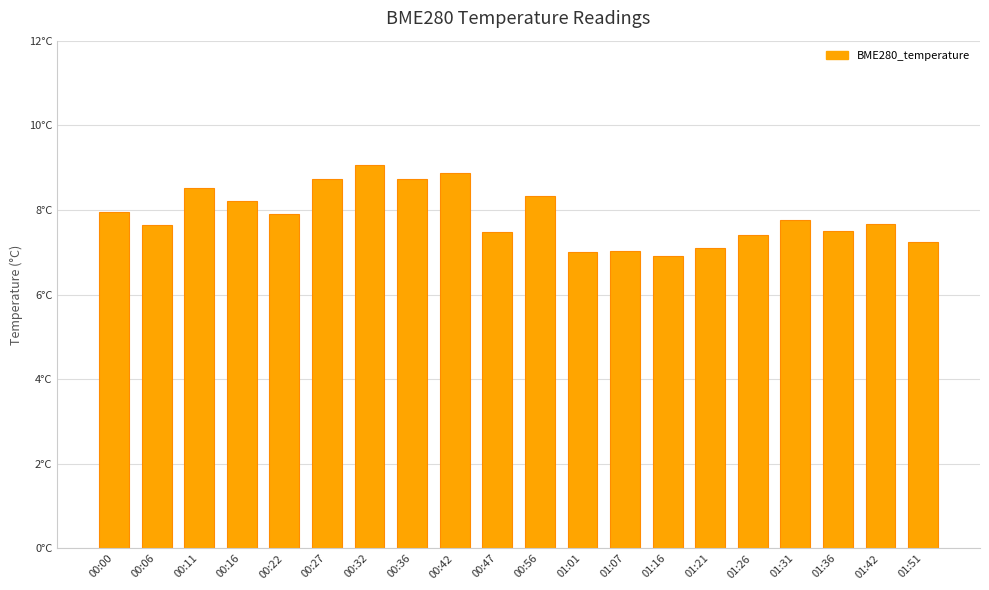

Reading left to right, list all the values displayed in this chart.

7.9	7.7	8.5	8.2	7.9	8.7	9.1	8.7	8.9	7.5	8.3	7.0	7.0	6.9	7.1	7.4	7.8	7.5	7.7	7.2